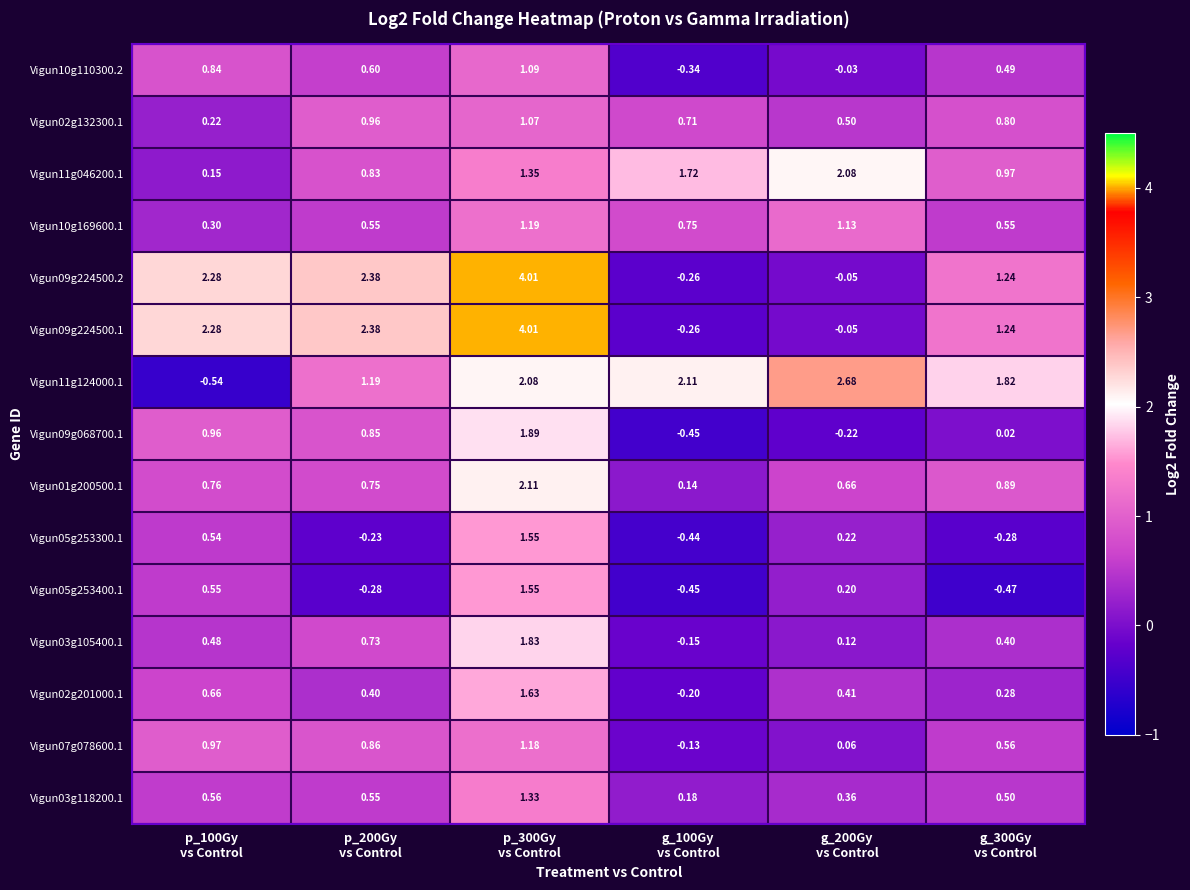

How many values in the Vigun09g224500.1 series are below 2?

3